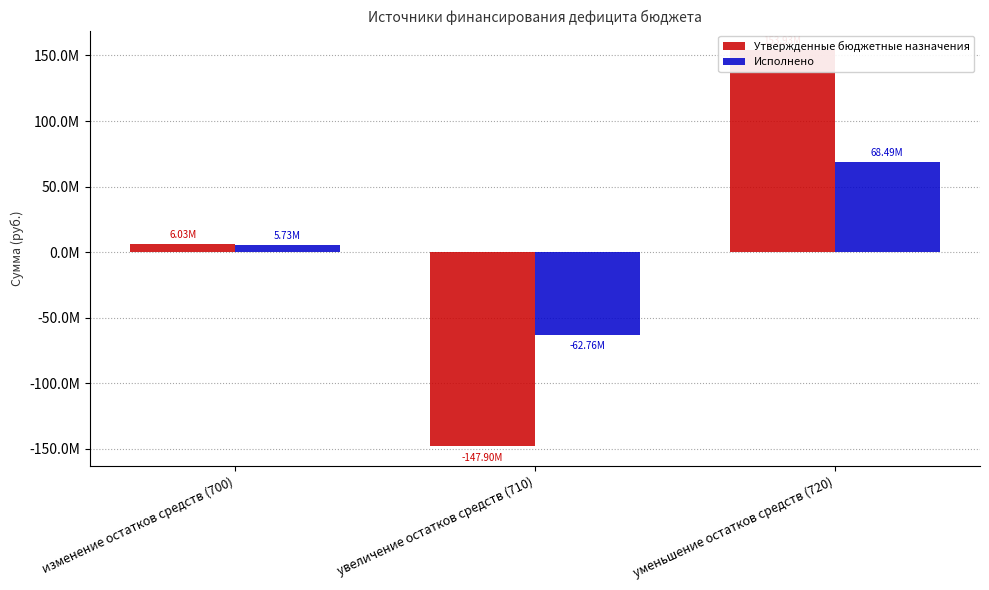

What is the minimum value shown in the chart?

-147902182.6